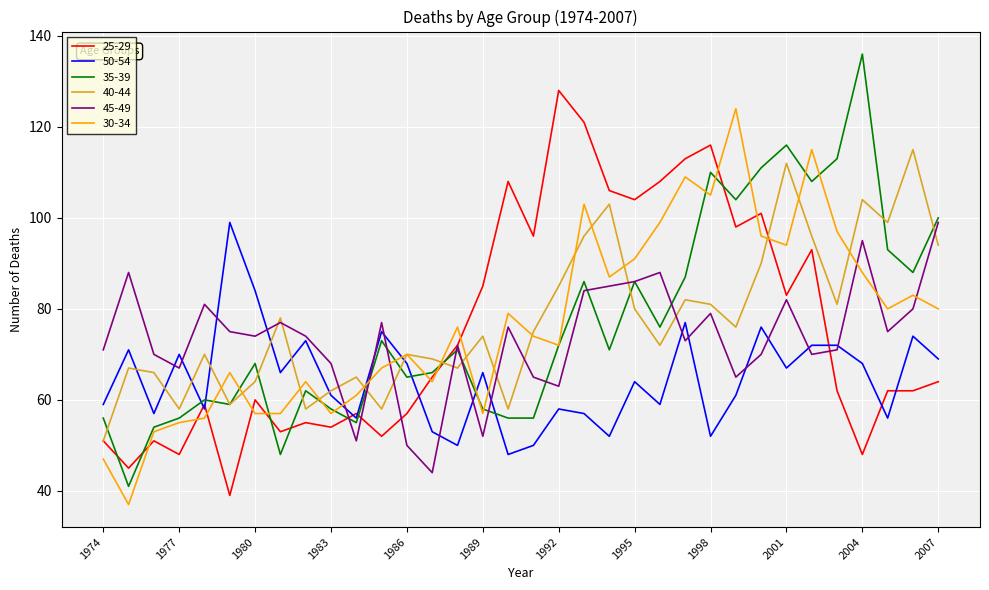

True or false: 45-49 and 30-34 intersect in this chart.

True